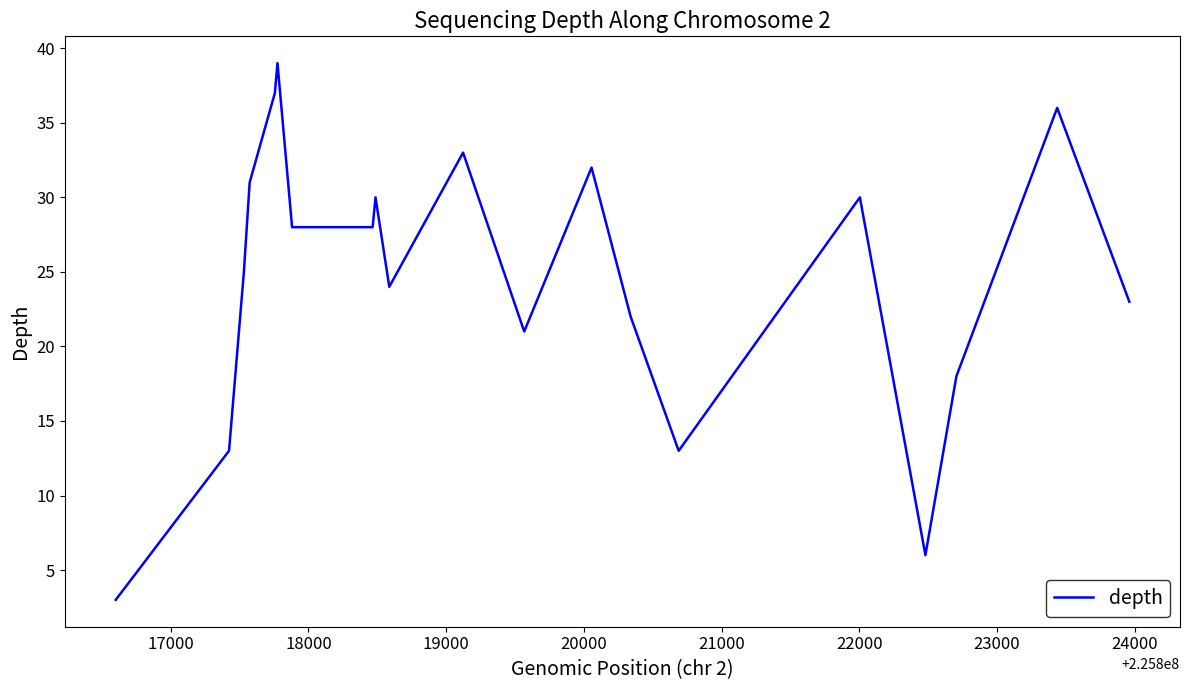

What is the minimum value shown in the chart?

3